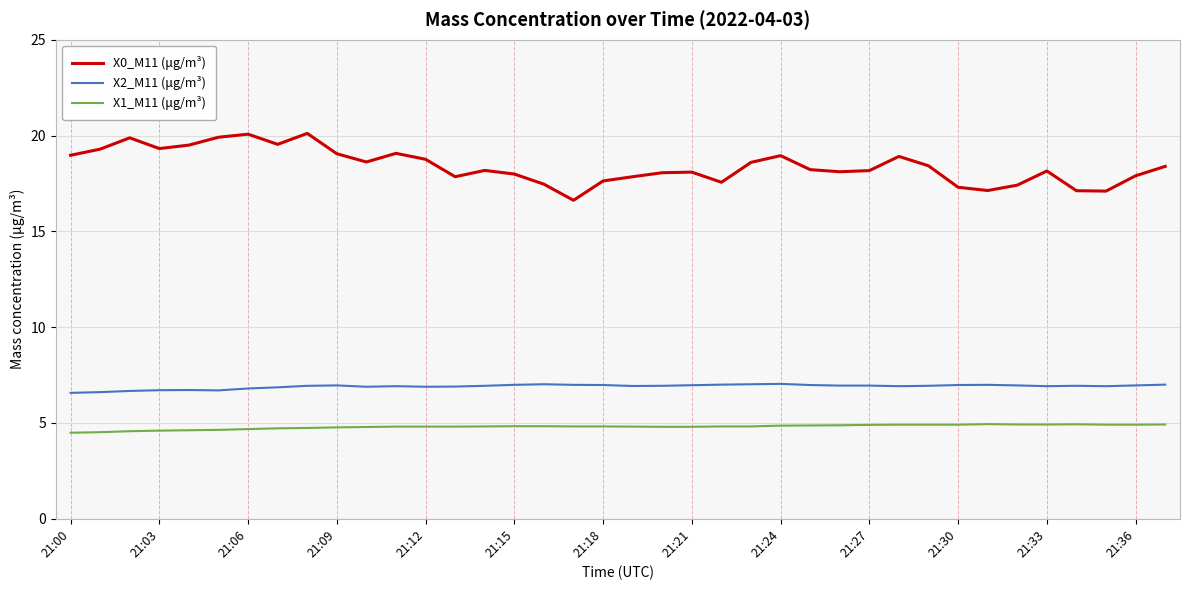

What is the lowest value of the X0_M11 (μg/m³) series?

16.6